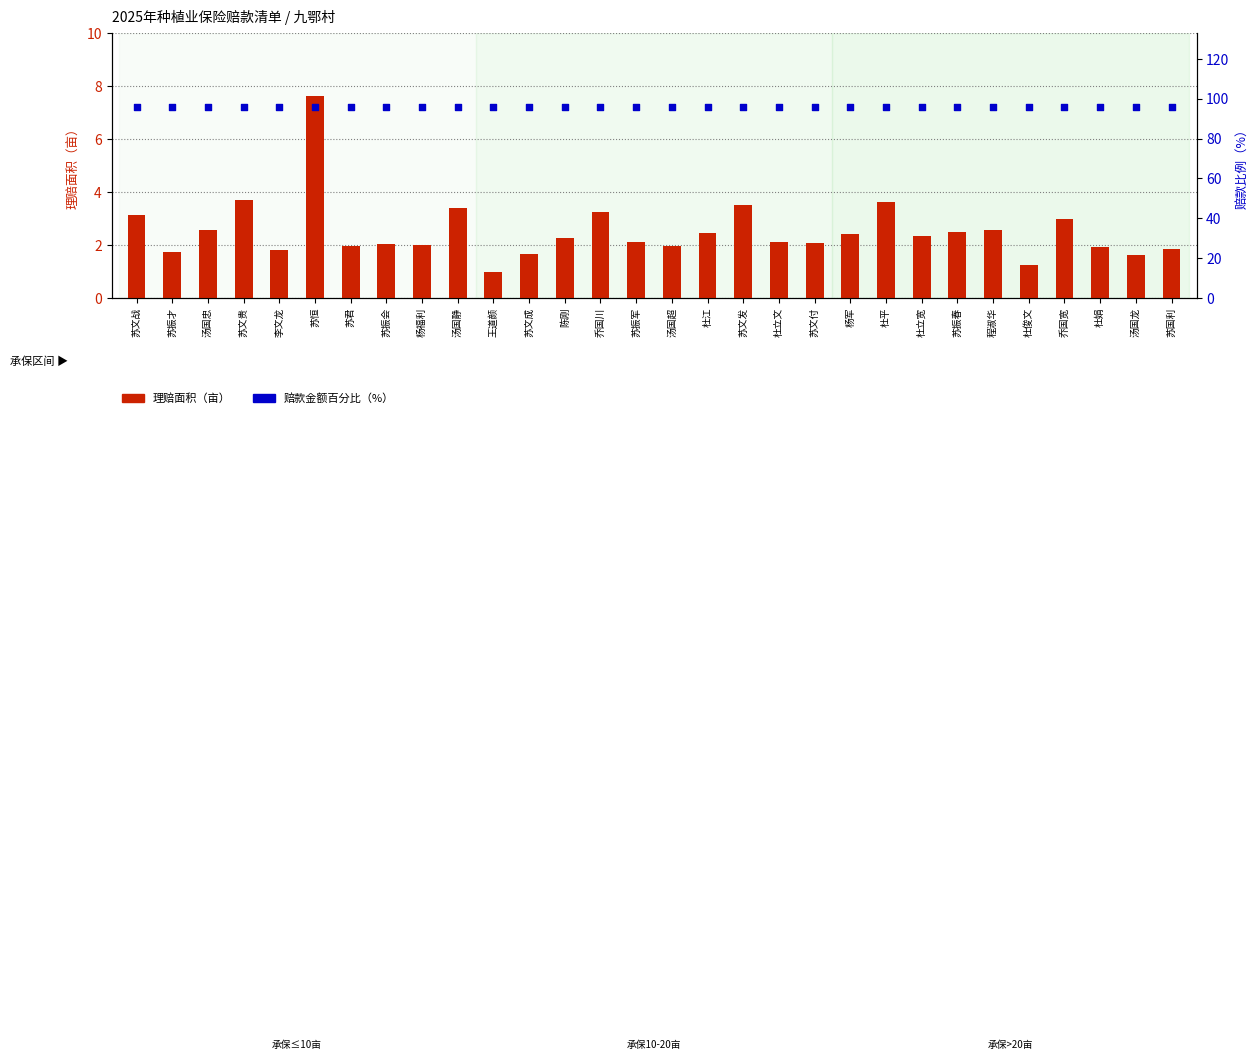

Is the value of 理赔面积（亩） at 乔国宽 greater than the value of 赔款金额百分比（%） at 苏振春?

No